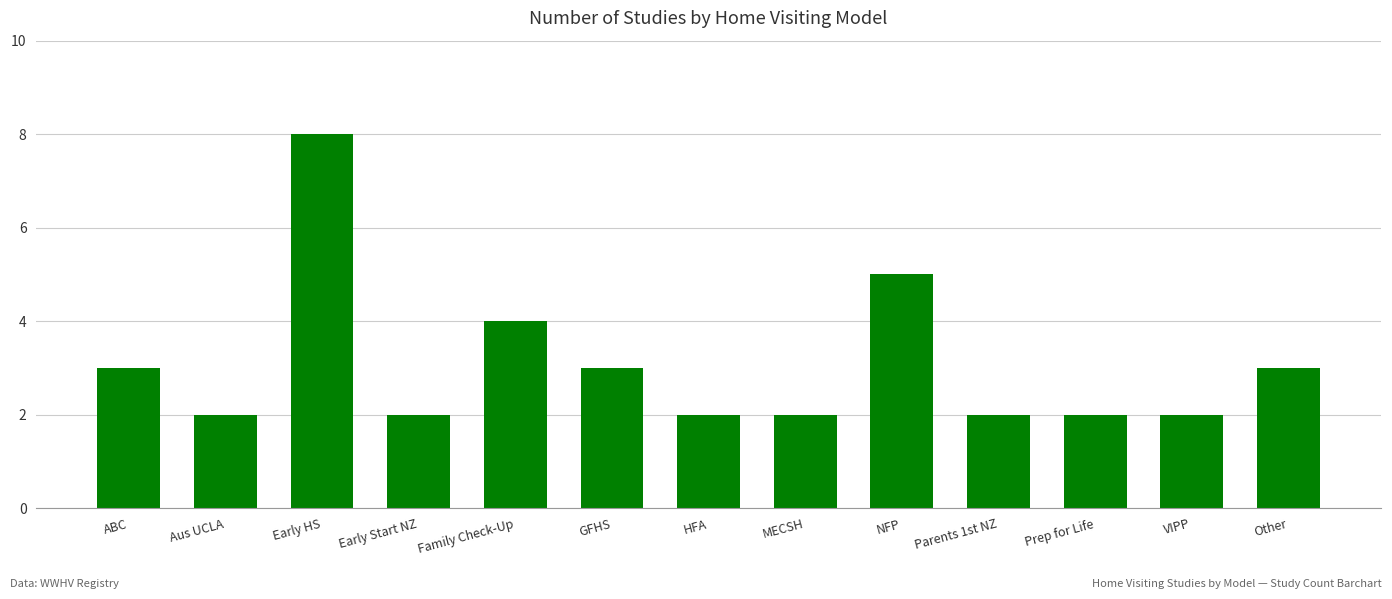

What position from the right is NFP?

5